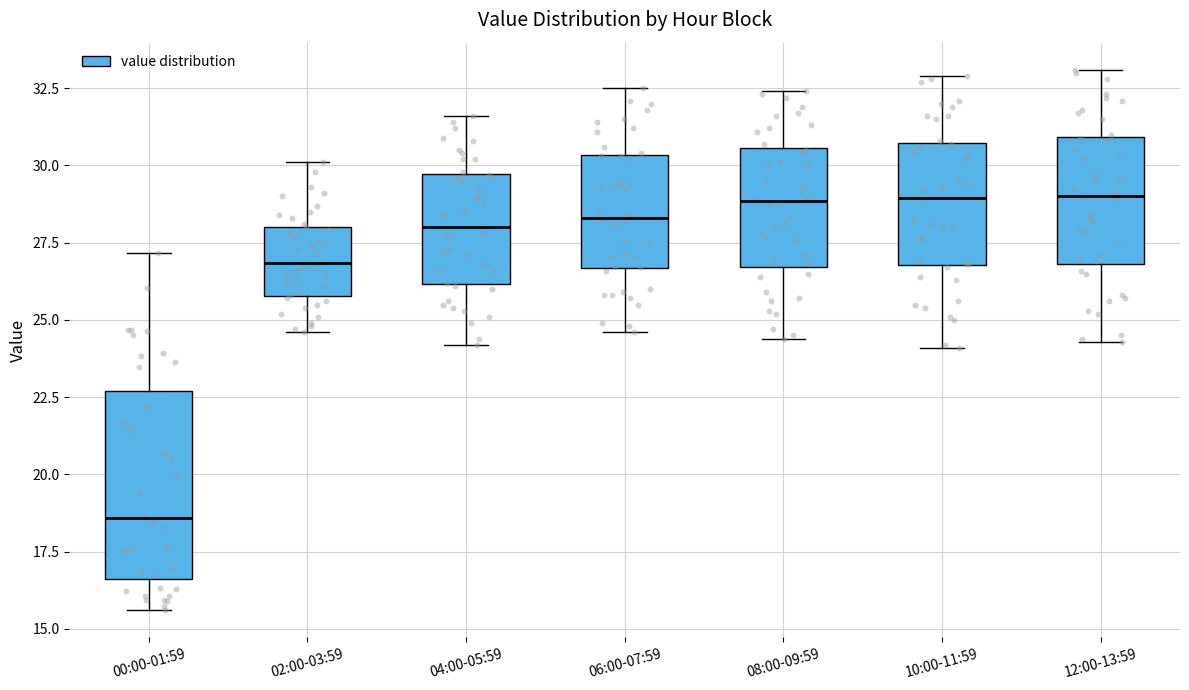

Reading left to right, read every box against the y-axis: the position of its median line, the range the box covers, and the ends of its whiskers. The values are not printed on the chart, so give them approximately, as read against the axis.

00:00-01:59: median 18.5, box 16.5 to 22.5, whiskers 15.5 to 27.0
02:00-03:59: median 27.0, box 26.0 to 28.0, whiskers 24.5 to 30.0
04:00-05:59: median 28.0, box 26.0 to 29.5, whiskers 24.0 to 31.5
06:00-07:59: median 28.5, box 26.5 to 30.5, whiskers 24.5 to 32.5
08:00-09:59: median 29.0, box 26.5 to 30.5, whiskers 24.5 to 32.5
10:00-11:59: median 29.0, box 27.0 to 30.5, whiskers 24.0 to 33.0
12:00-13:59: median 29.0, box 27.0 to 31.0, whiskers 24.5 to 33.0